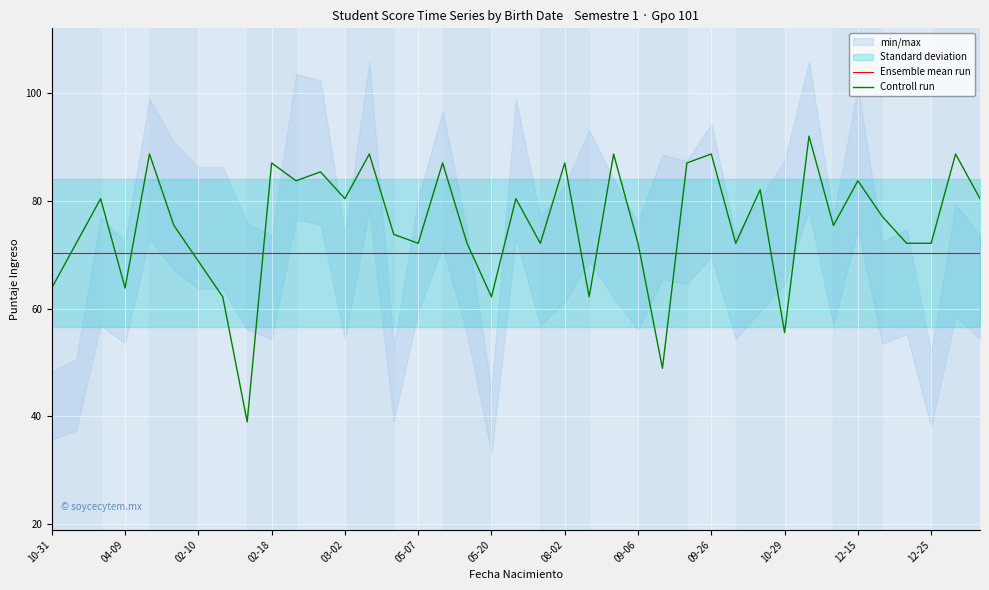

At how many categories does at least one series exceed 47?

39